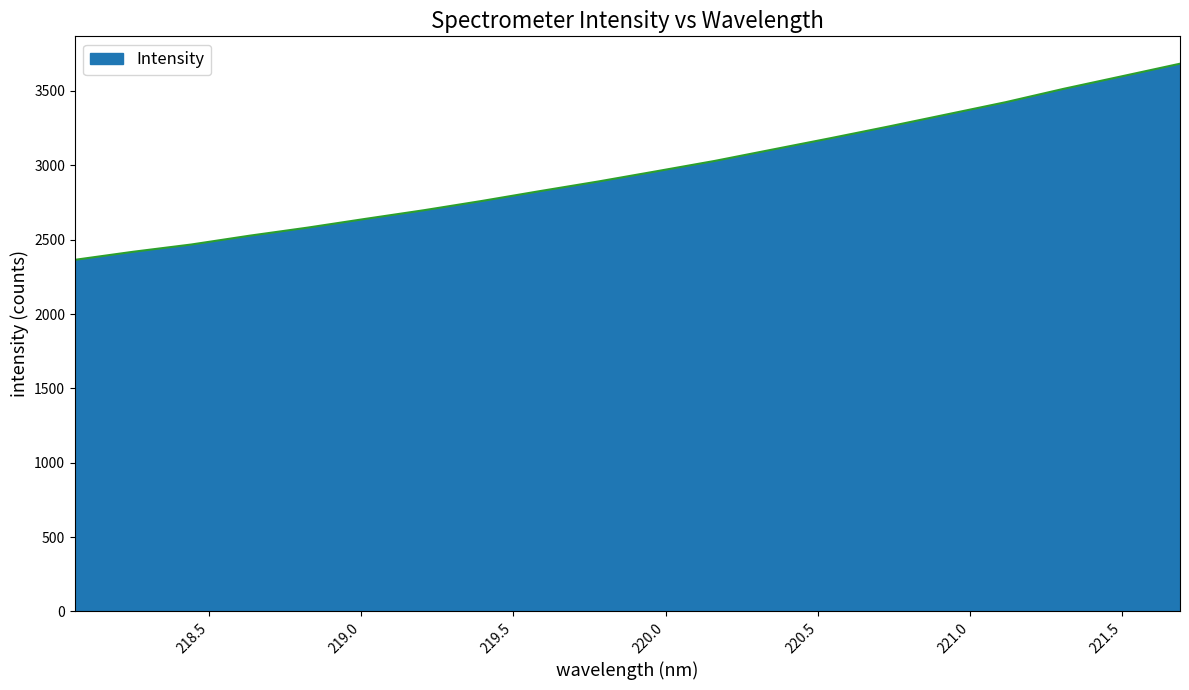

What is the smallest value displayed?

2364.6